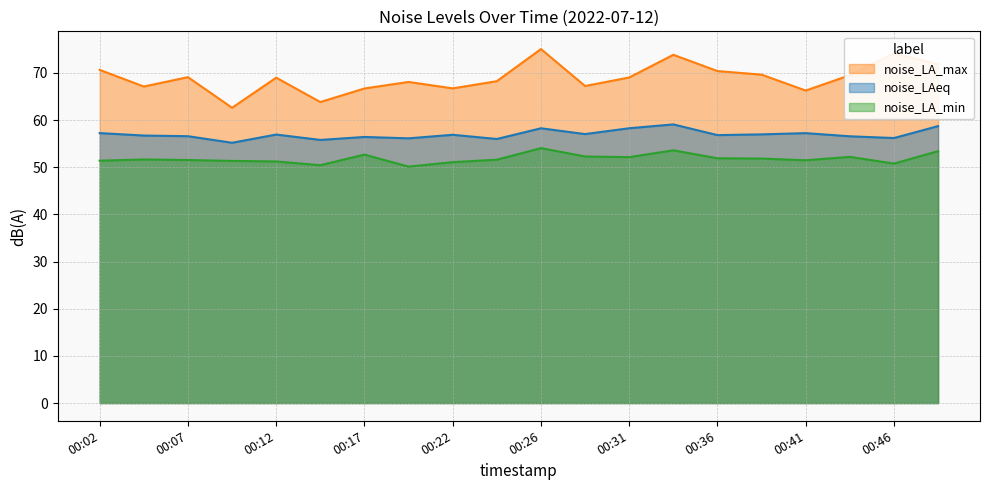

What is the difference between the maximum and second lowest values in the noise_LA_max series?

11.2